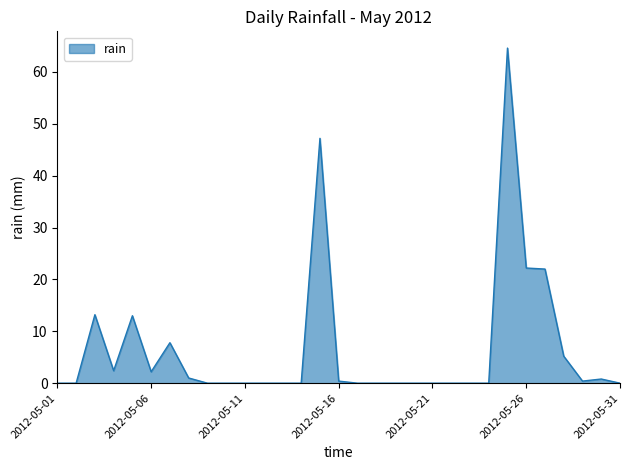

What is the maximum value shown in the chart?

64.6